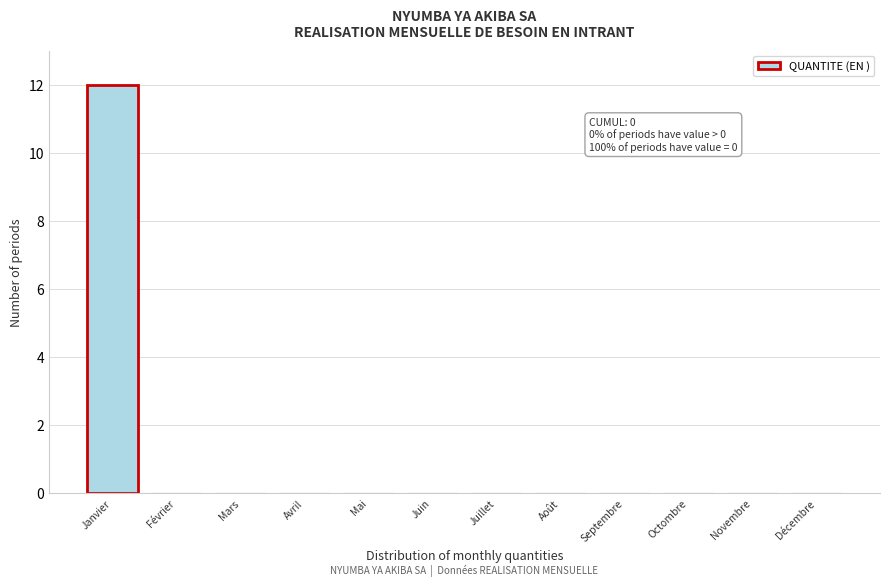

Reading right to left, extract all data points from this chart.

Décembre=0	Novembre=0	Octombre=0	Septembre=0	Août=0	Juillet=0	Juin=0	Mai=0	Avril=0	Mars=0	Février=0	Janvier=12